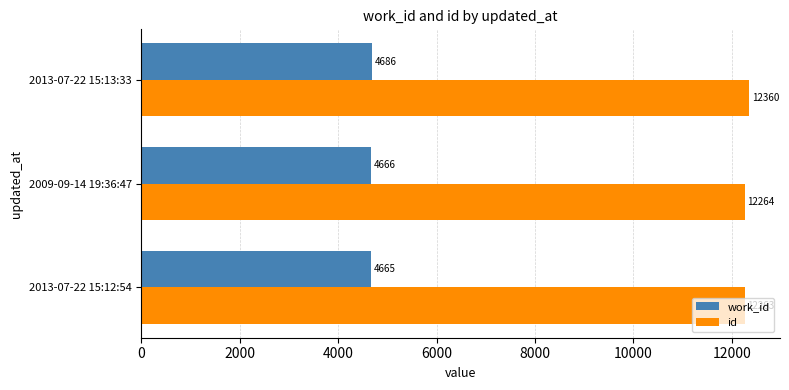

What is the approximate value of id at 2009-09-14 19:36:47, to the nearest 10?

12260